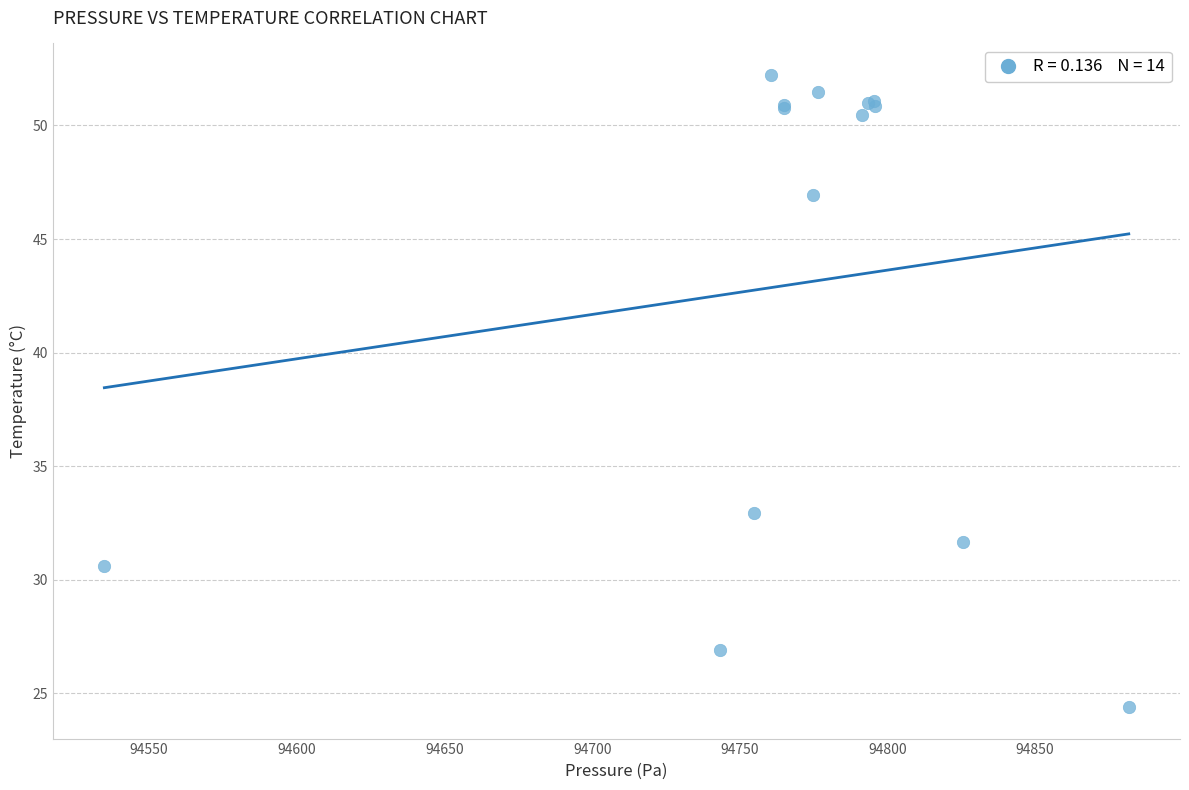

What Y value in the scatter plot is closest to 38?

33.0